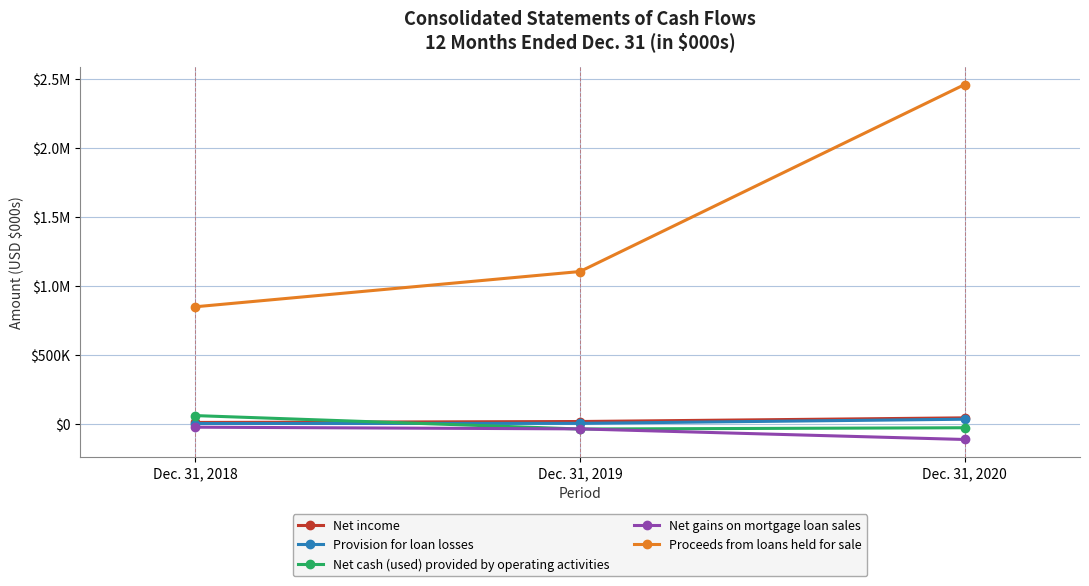

What is the sum of all Net cash (used) provided by operating activities values?

-1914